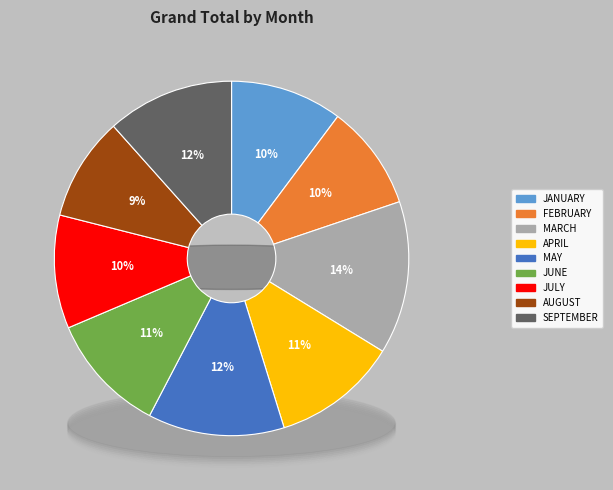

Does any single category account for the majority?

No